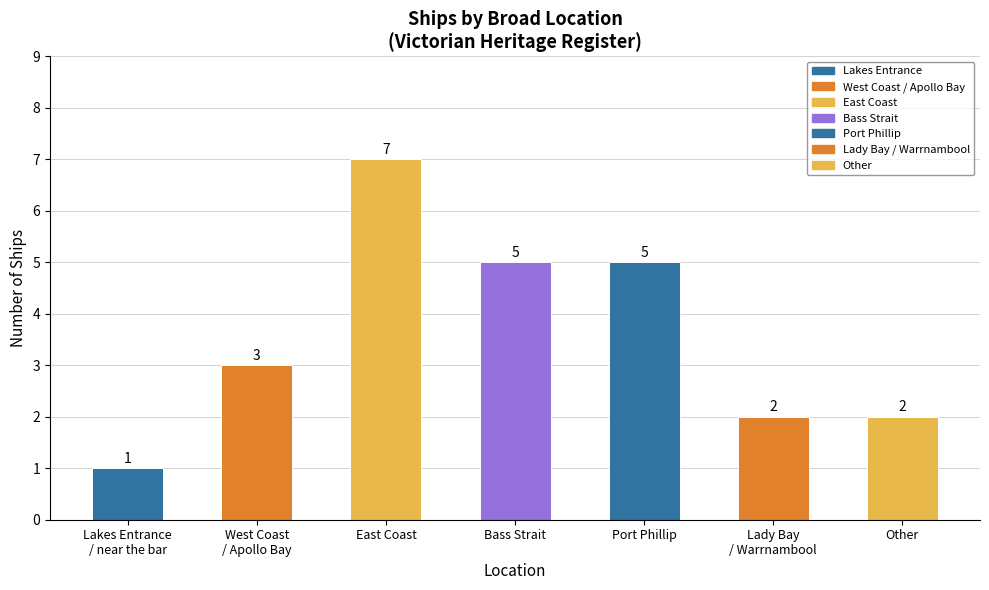

What is the average value?

4